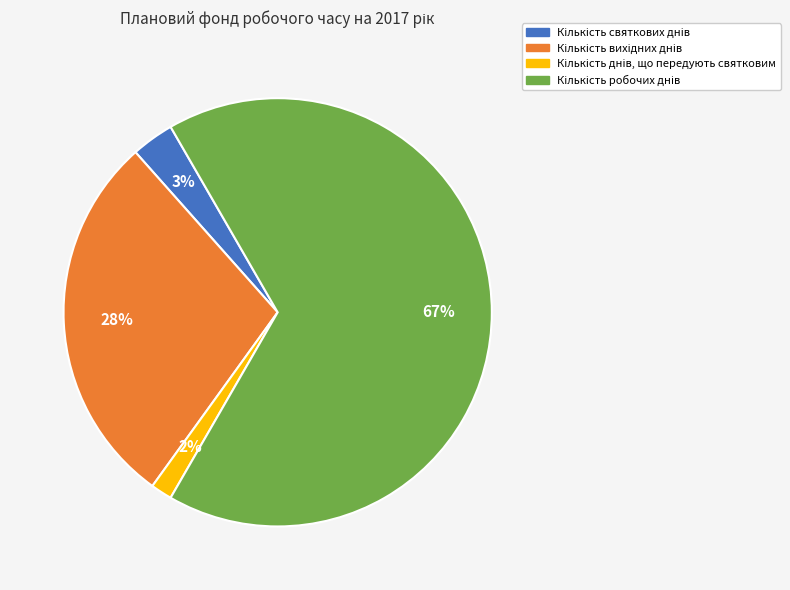

To the nearest percent, what is the difference between the largest and smallest slice percentages?

65%